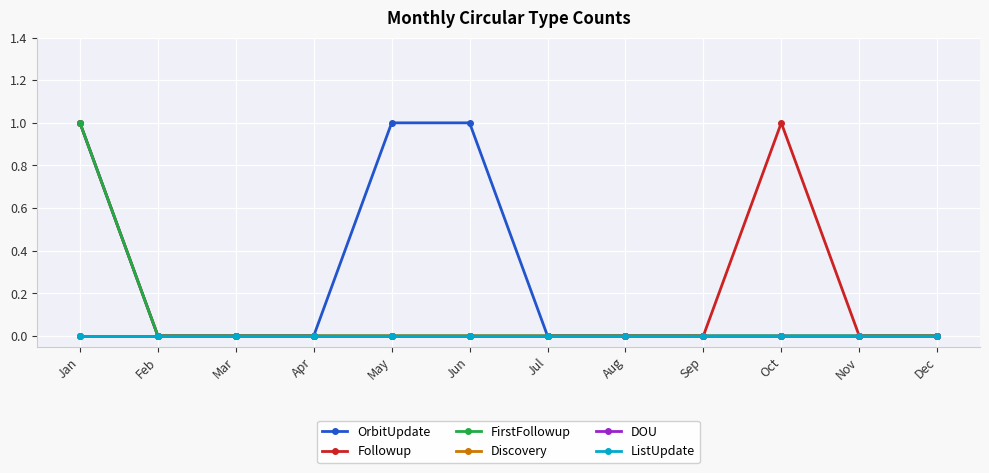

List the labels in order of Discovery value, smallest first.

Jan, Feb, Mar, Apr, May, Jun, Jul, Aug, Sep, Oct, Nov, Dec